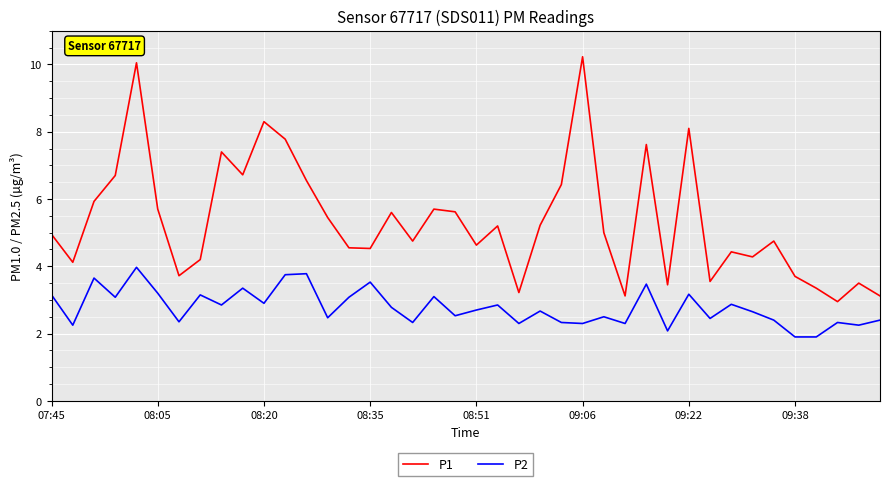

Which series has the widest spread of values?

P1